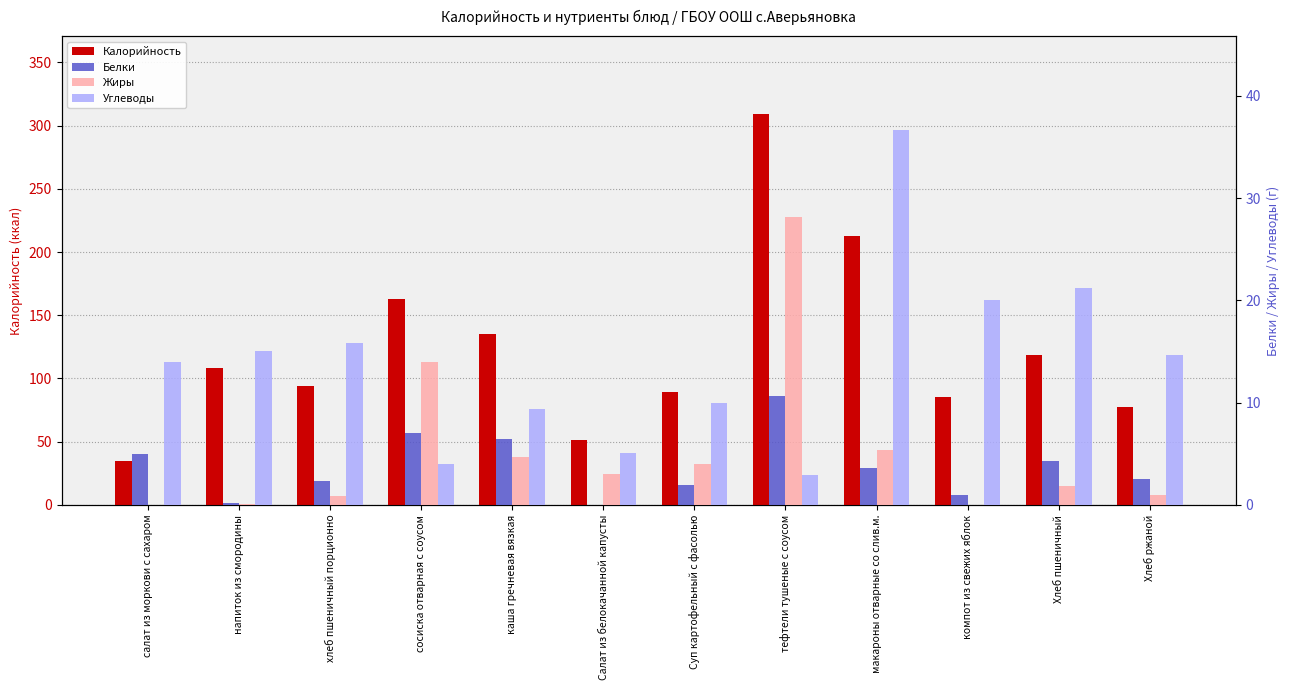

How many bars are there in each group?

4